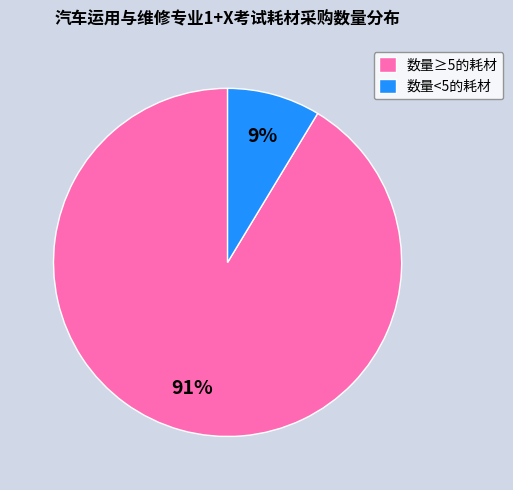

Which slice is the smallest?

数量<5的耗材